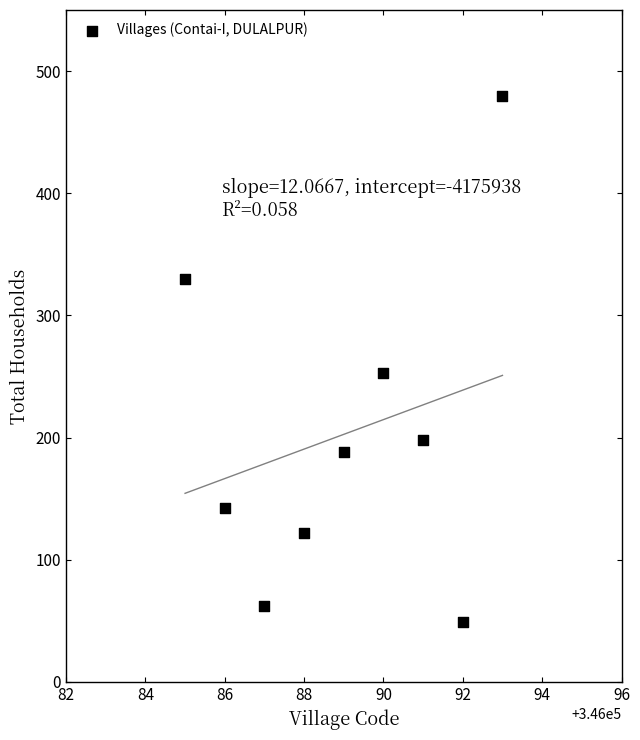

What is the range of X values (max minus min)?

8